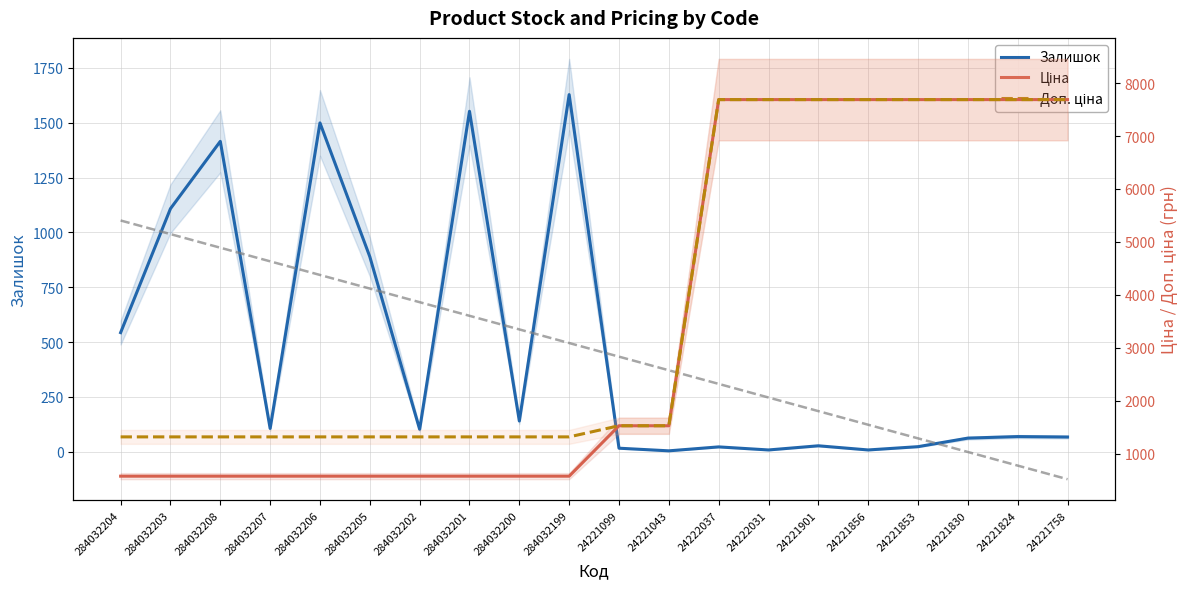

At which label does Ціна first exceed 1526?

24221099